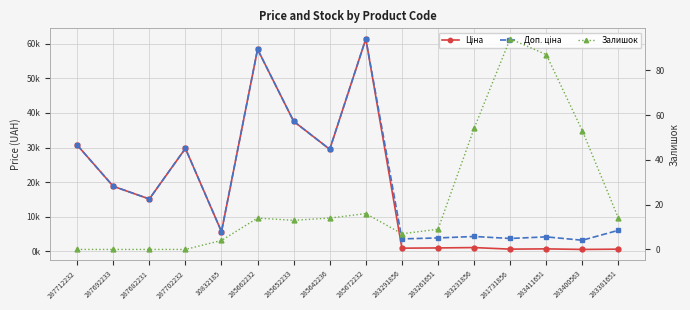

What is the spread (max minus min) of values at 287682231?

15120.0